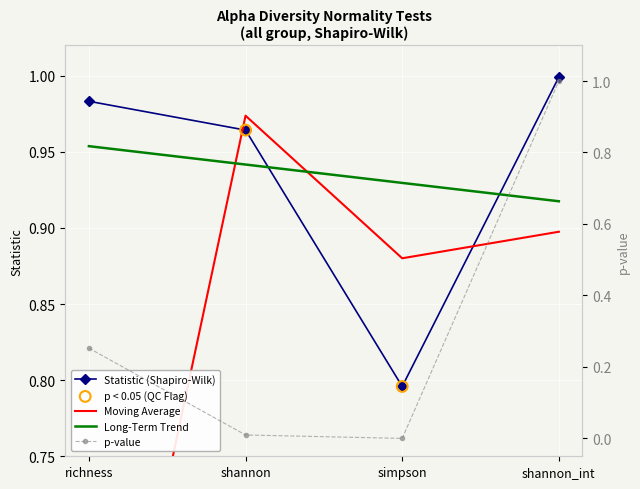

Which series reaches the minimum Y coordinate?

p_value